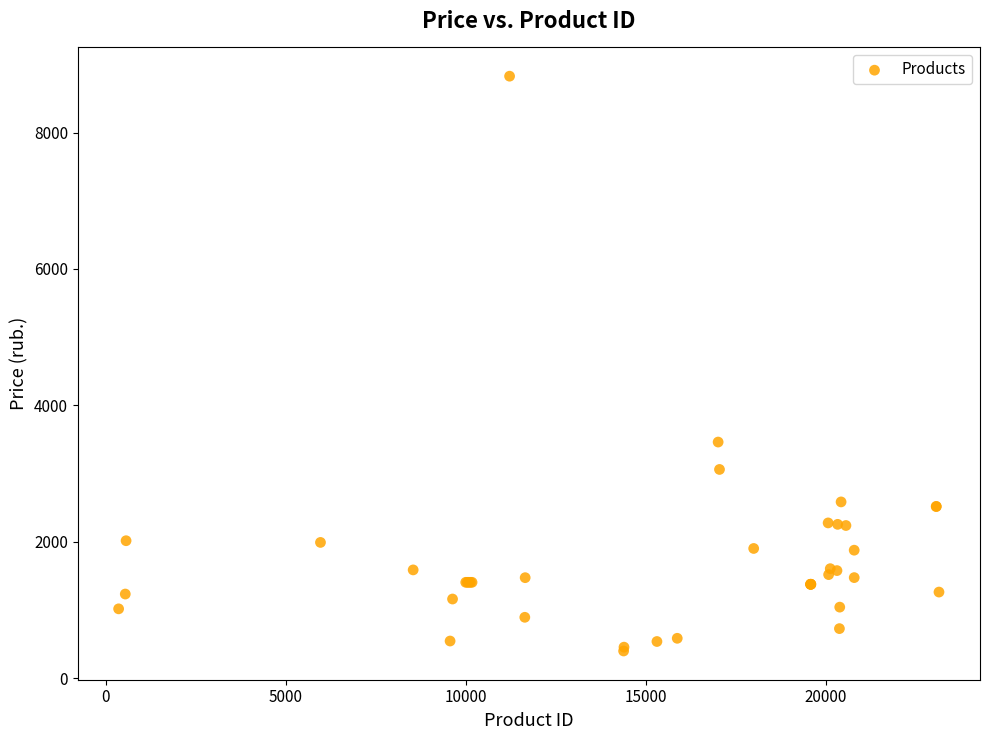

What Y value in the scatter plot is closest to 4611?

3460.8